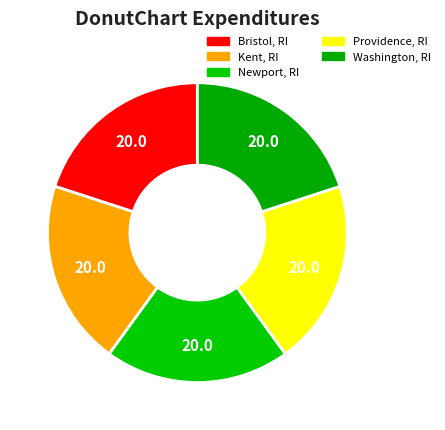

Is it true that Kent, RI is 8% of the pie?

False